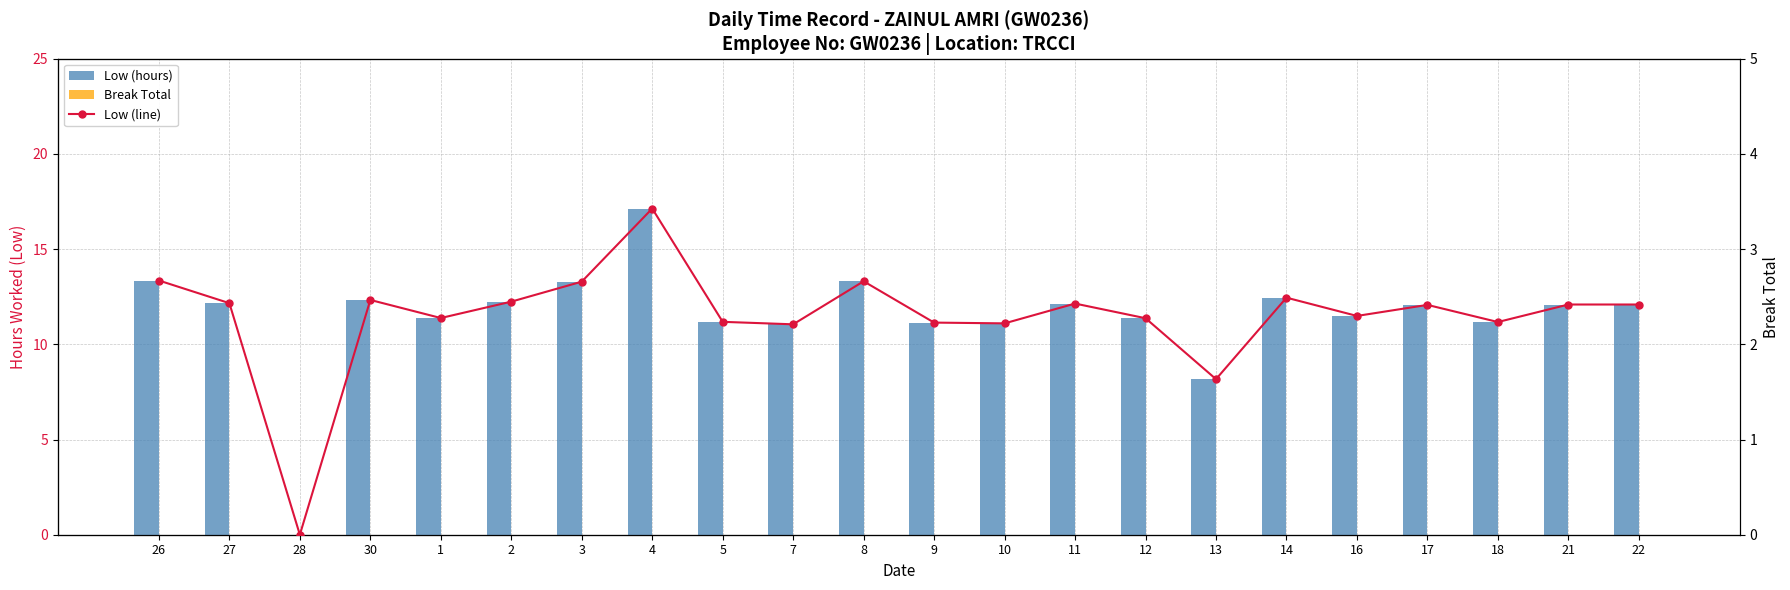

At how many categories does at least one series exceed 12?

12